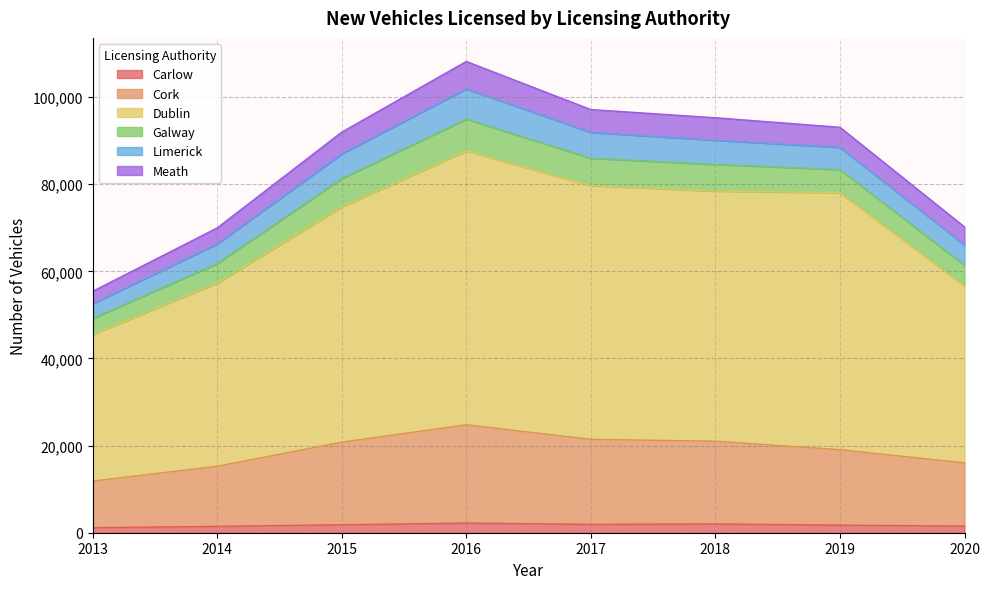

Does the chart display data point markers on the line(s)?

No